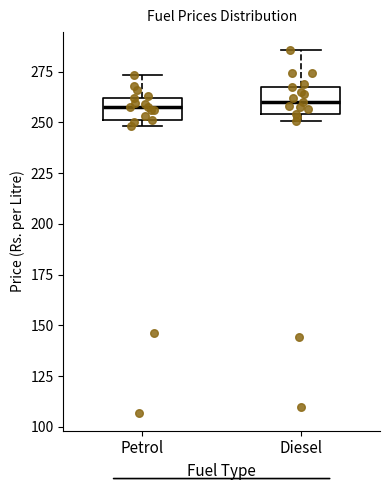

Reading left to right, read every box against the y-axis: the position of its median line, the range the box covers, and the ends of its whiskers. The values are not printed on the chart, so give them approximately, as read against the axis.

Petrol: median 255, box 250 to 260, whiskers 250 (just below the box's lower edge) to 275
Diesel: median 260, box 255 to 265, whiskers 250 to 285